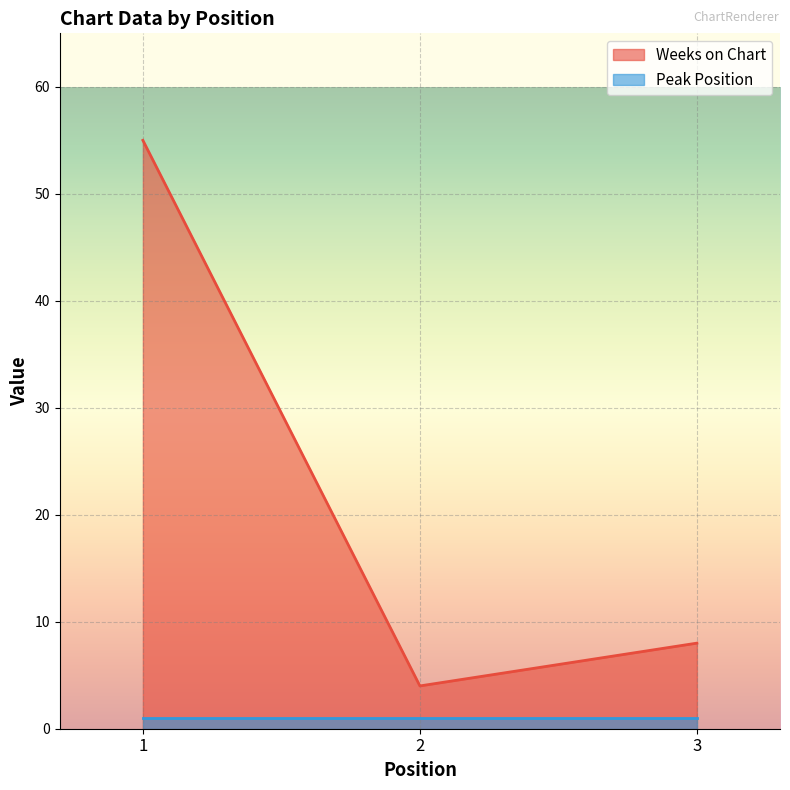

What is the greatest value displayed?

55